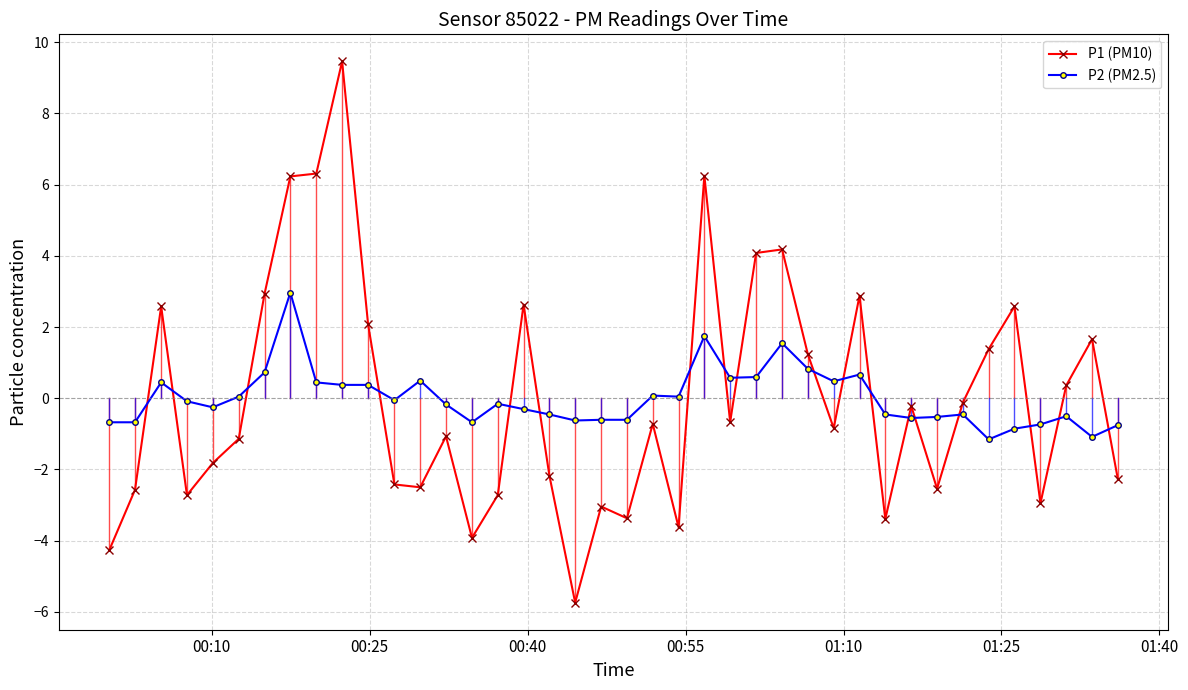

True or false: P1 (PM10) has more than 1 points higher than both neighbors.

True